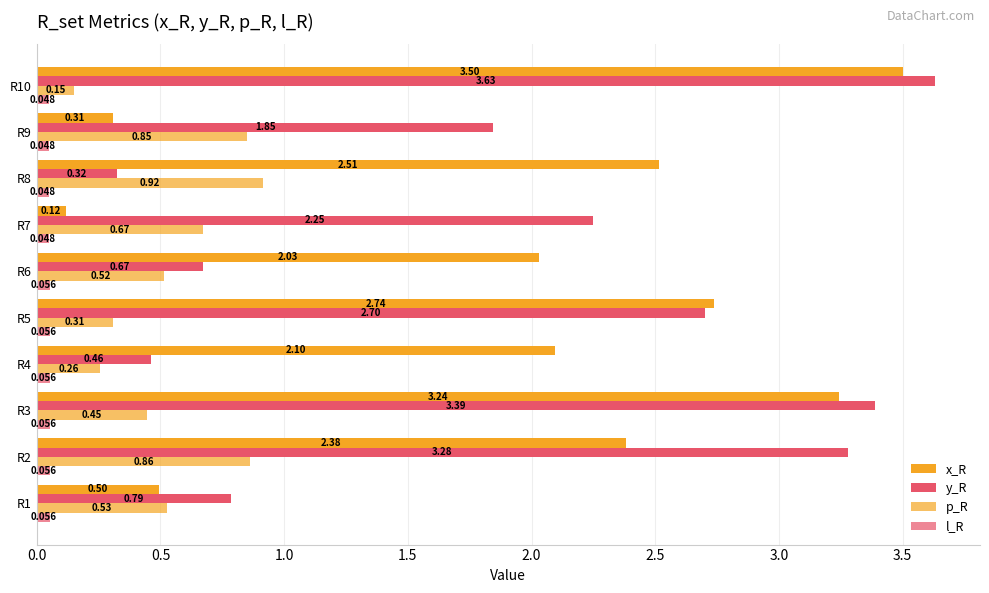

How many data points in y_R are above 2?

5